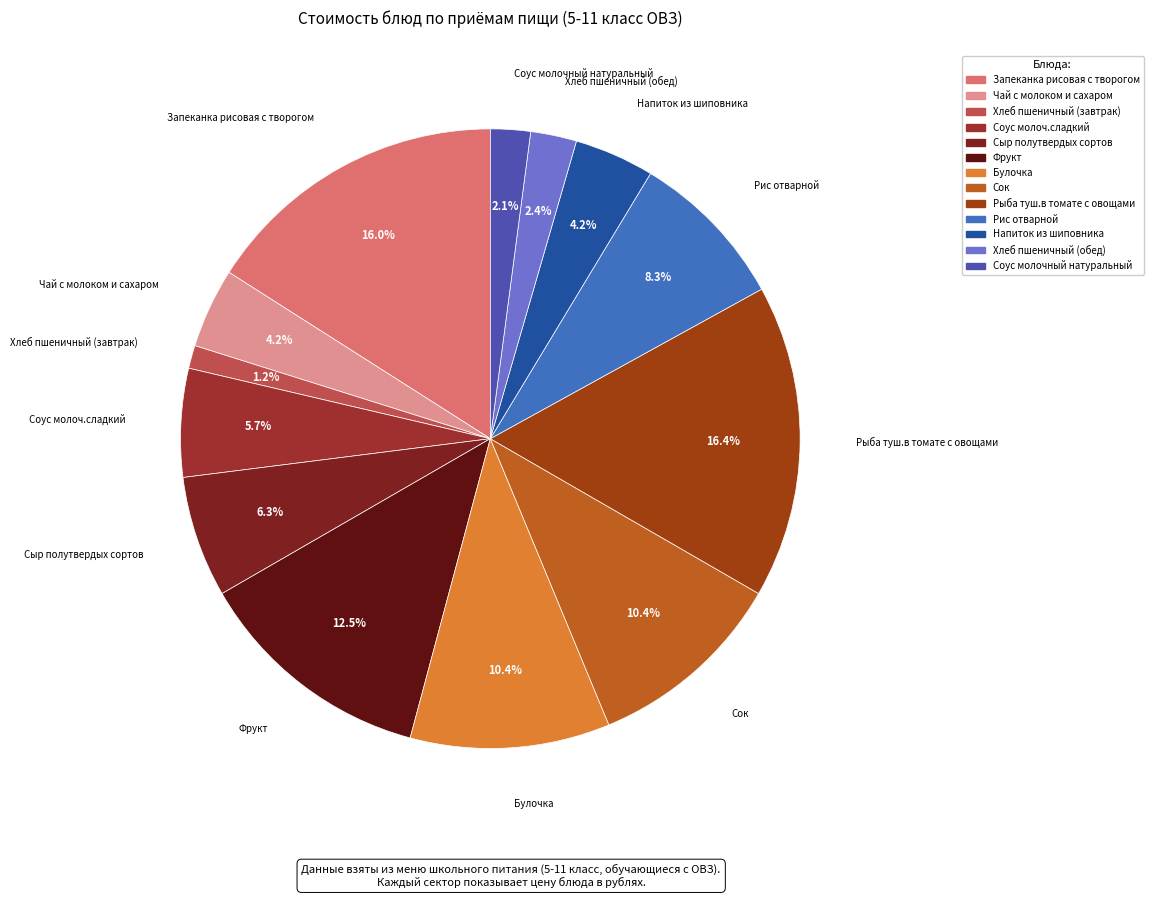

The Сок slice represents 10% of the pie. True or false?

True